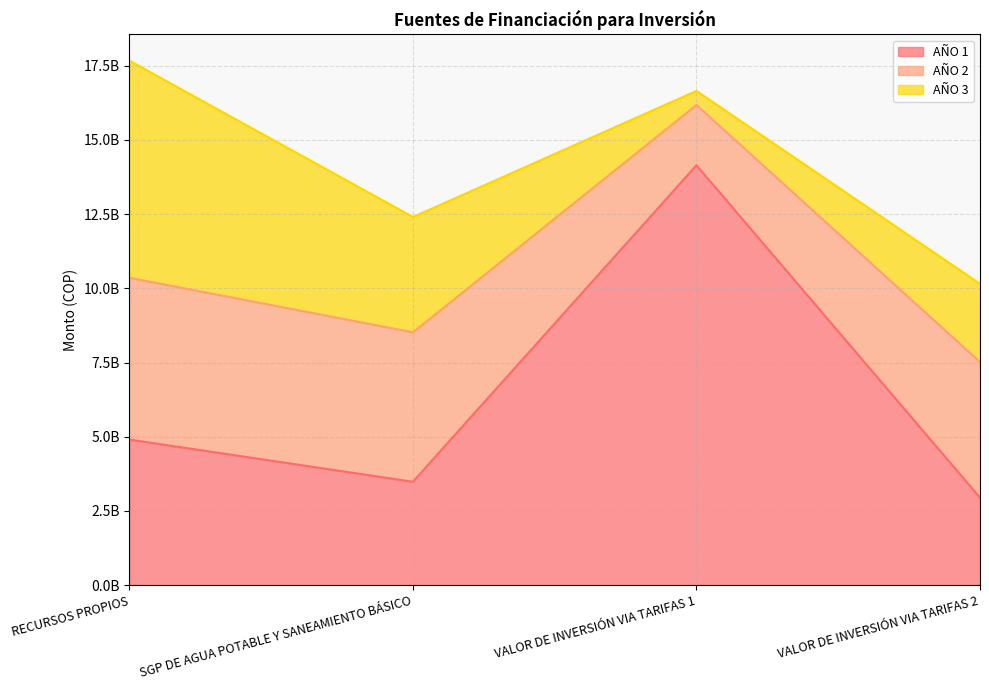

Count the number of categories in the chart.

4